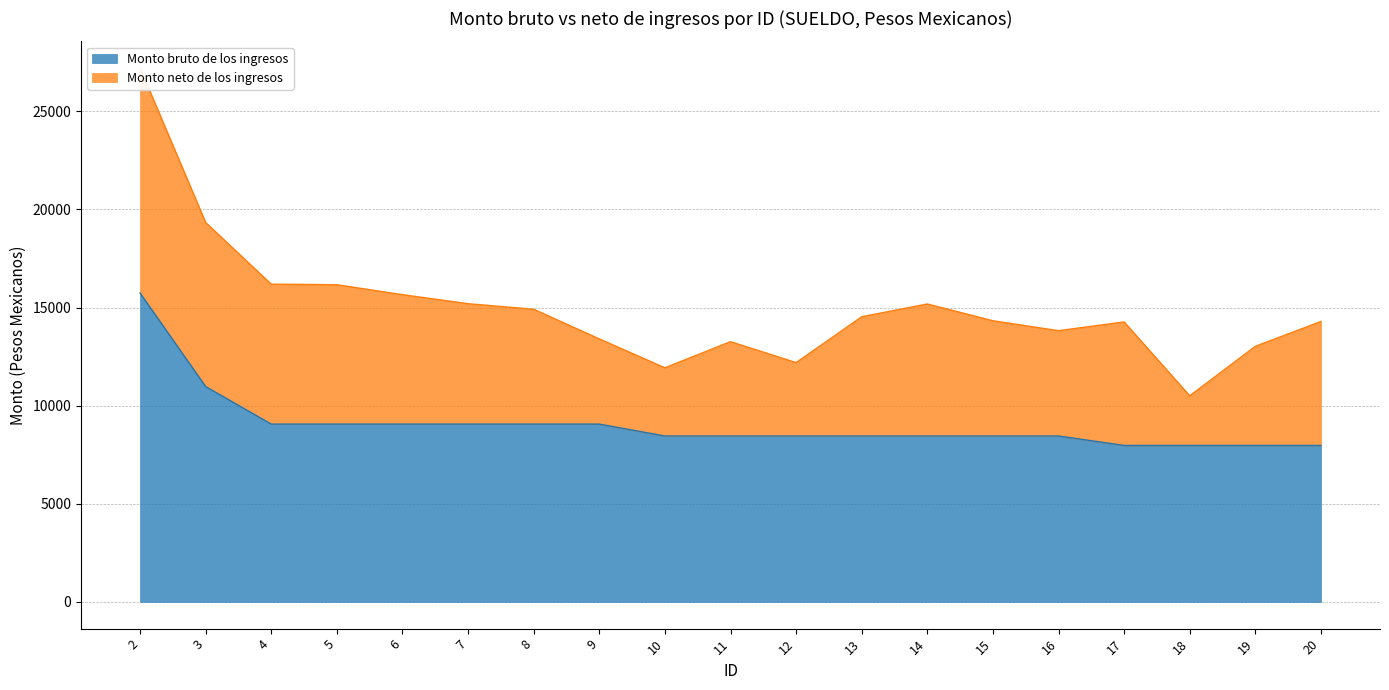

Reading right to left, transcribe all the data shown in this chart.

7974.0	7974.0	7974.0	7974.0	8456.3	8456.3	8456.3	8456.3	8456.3	8456.3	8456.3	9061.3	9061.3	9061.3	9061.3	9061.3	9061.3	10974.2	15741.4